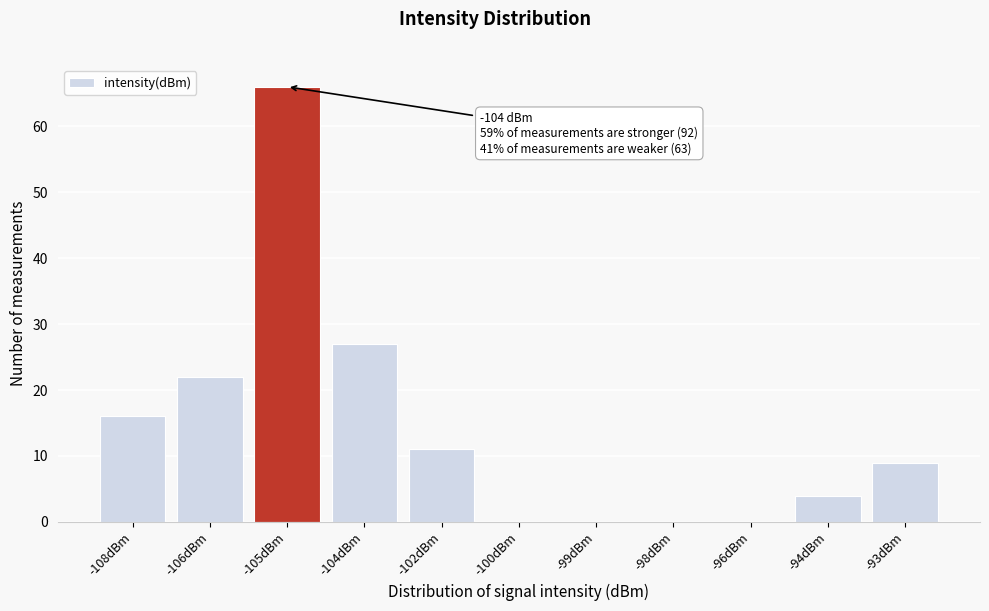

Reading left to right, extract all data points from this chart.

-108dBm=16	-106dBm=22	-105dBm=66	-104dBm=27	-102dBm=11	-100dBm=0	-99dBm=0	-98dBm=0	-96dBm=0	-94dBm=4	-93dBm=9